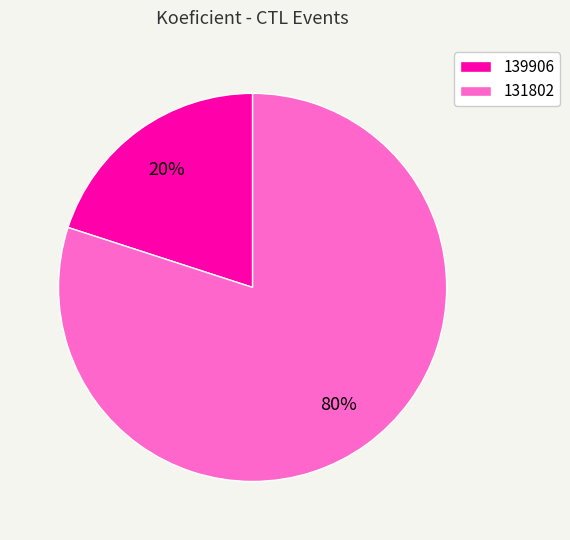

Do 131802 and 139906 together represent more than half of the pie?

Yes